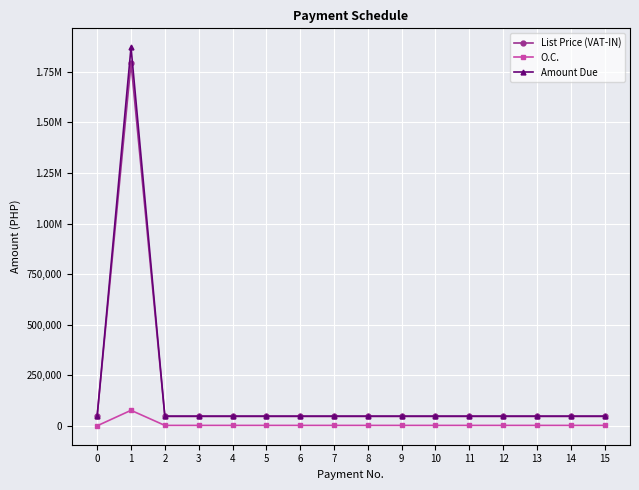

Is this an area chart (filled region under the line)?

No